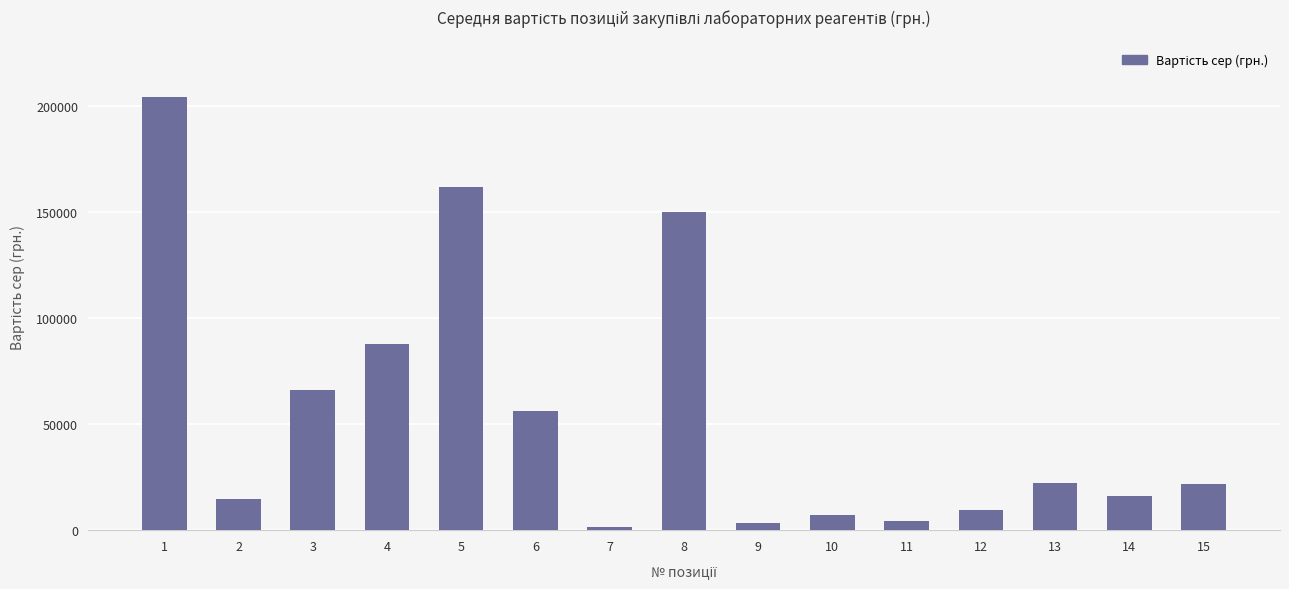

Does the chart contain stacked bars?

No